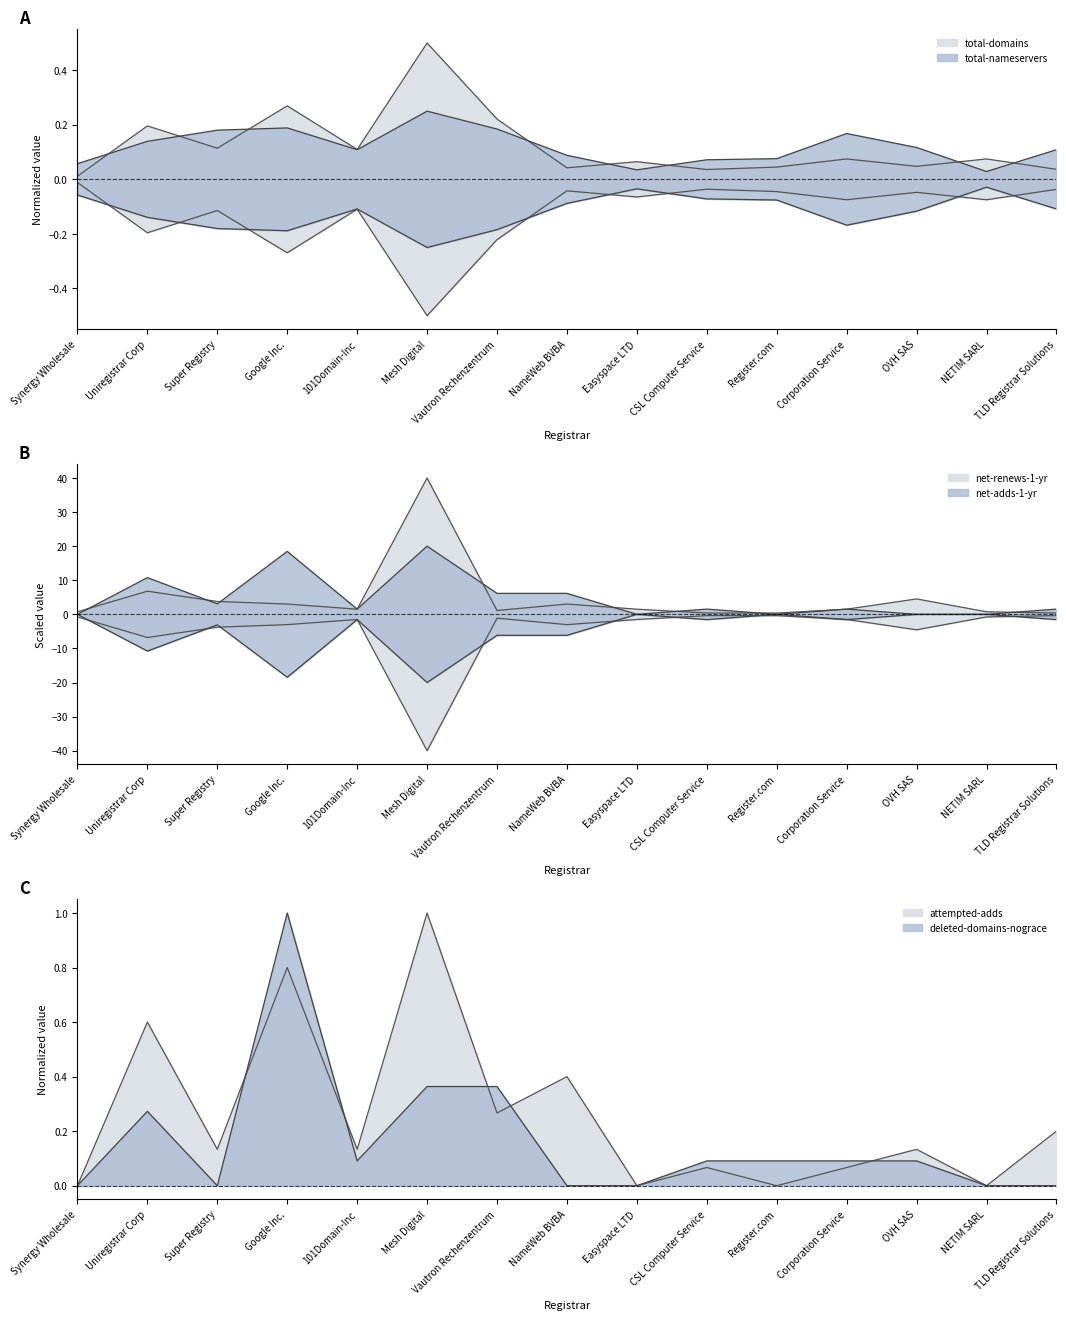

List the series in order of their peak value, lowest first.

total-nameservers, total-domains, attempted-adds, deleted-domains-nograce, net-adds-1-yr, net-renews-1-yr